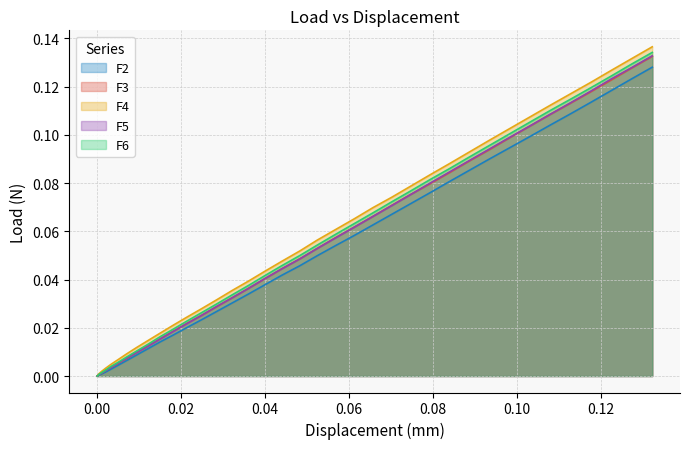

Reading left to right, list all the values displayed in this chart.

F1: 0.0	0.0	0.0	0.0	0.0	0.0	0.0	0.0	0.0	0.0	0.0	0.0	0.0	0.0	0.0	0.0	0.0	0.0	0.0	0.0	0.1	0.1	0.1	0.1	0.1	0.1	0.1	0.1	0.1	0.1	0.1	0.1	0.1	0.1	0.1	0.1	0.1	0.1
F2: 0.0	0.0	0.0	0.0	0.0	0.0	0.0	0.0	0.0	0.0	0.0	0.0	0.0	0.0	0.0	0.0	0.0	0.0	0.0	0.0	0.0	0.1	0.1	0.1	0.1	0.1	0.1	0.1	0.1	0.1	0.1	0.1	0.1	0.1	0.1	0.1	0.1	0.1
F3: 0.0	0.0	0.0	0.0	0.0	0.0	0.0	0.0	0.0	0.0	0.0	0.0	0.0	0.0	0.0	0.0	0.0	0.0	0.0	0.0	0.1	0.1	0.1	0.1	0.1	0.1	0.1	0.1	0.1	0.1	0.1	0.1	0.1	0.1	0.1	0.1	0.1	0.1
F4: 0.0	0.0	0.0	0.0	0.0	0.0	0.0	0.0	0.0	0.0	0.0	0.0	0.0	0.0	0.0	0.0	0.0	0.0	0.0	0.1	0.1	0.1	0.1	0.1	0.1	0.1	0.1	0.1	0.1	0.1	0.1	0.1	0.1	0.1	0.1	0.1	0.1	0.1
F5: 0.0	0.0	0.0	0.0	0.0	0.0	0.0	0.0	0.0	0.0	0.0	0.0	0.0	0.0	0.0	0.0	0.0	0.0	0.0	0.0	0.1	0.1	0.1	0.1	0.1	0.1	0.1	0.1	0.1	0.1	0.1	0.1	0.1	0.1	0.1	0.1	0.1	0.1